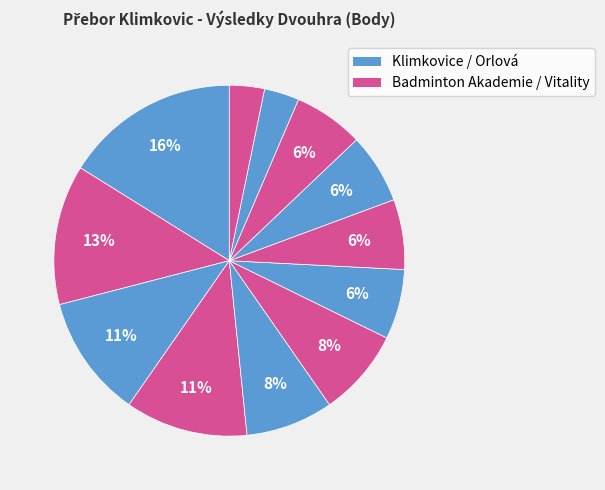

How many segments does this pie chart have?

12